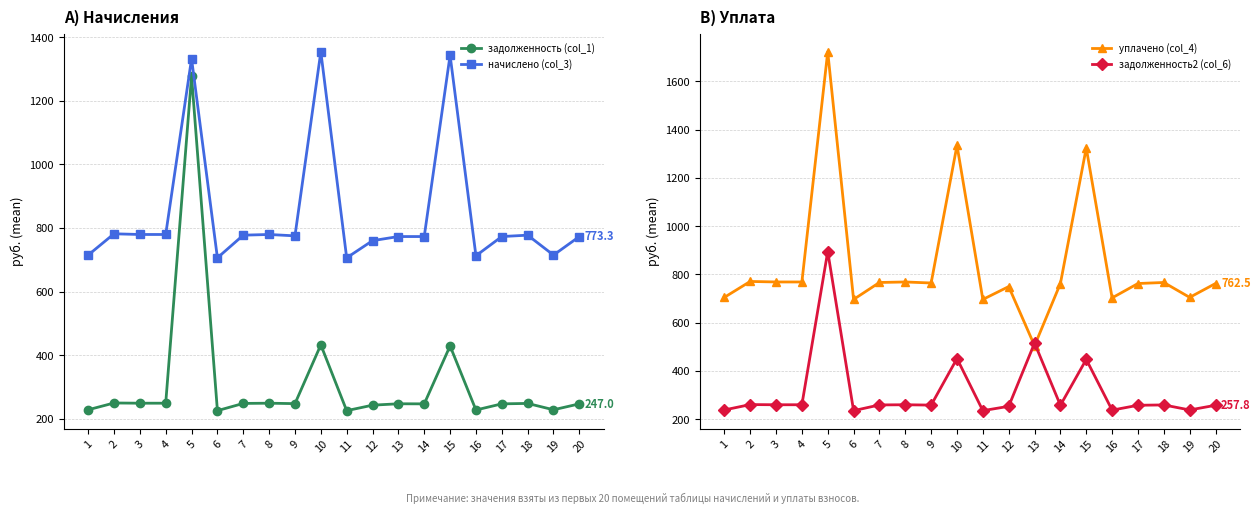

What is the sum of the начислено (col_3) values at 15 and 10?

2697.8